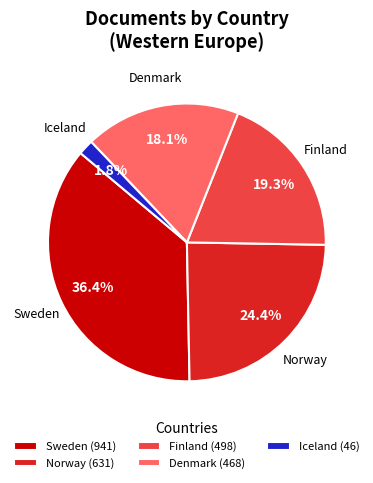

To the nearest percent, what is the difference between the largest and smallest slice percentages?

35%